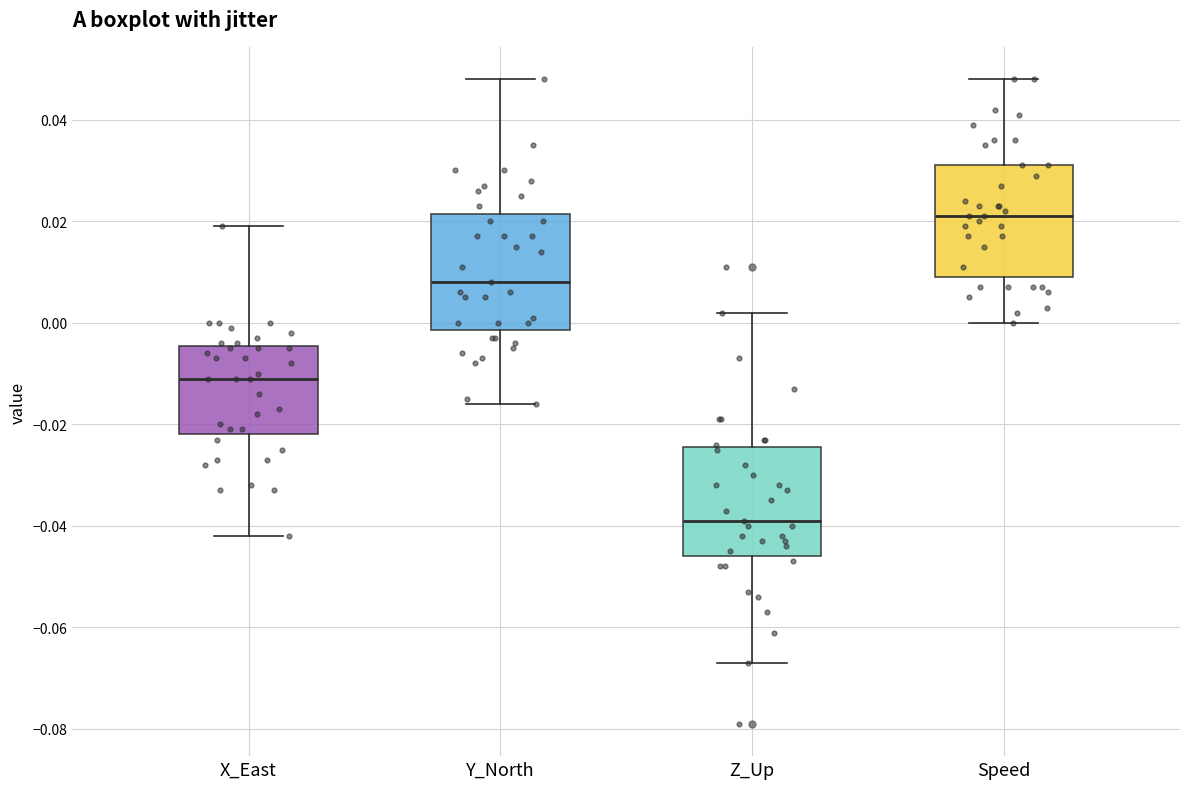

Which box's median line is the highest?

Speed